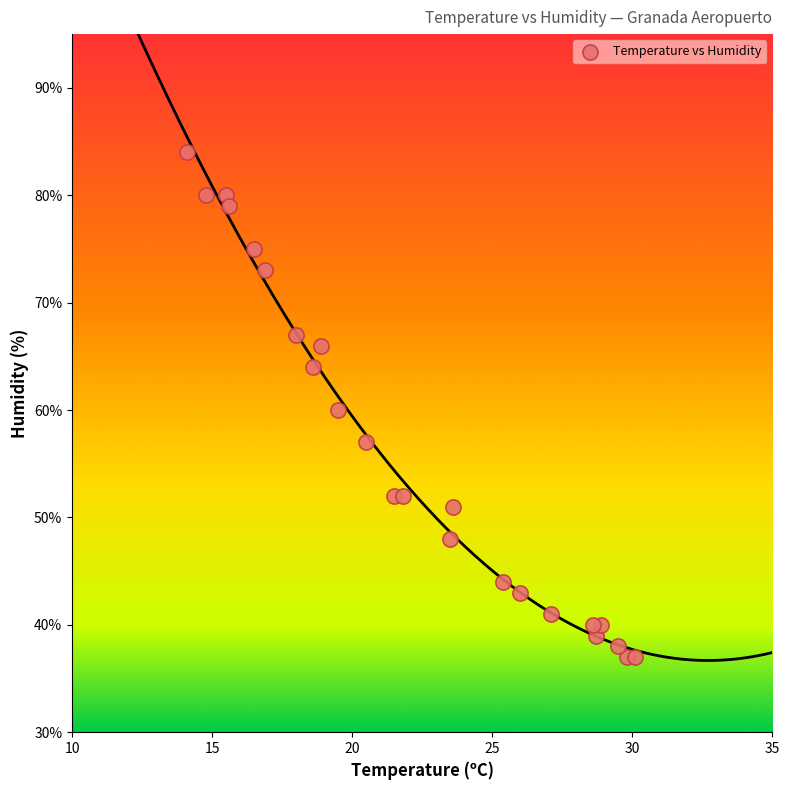

What is the range of Y values (max minus min)?

47